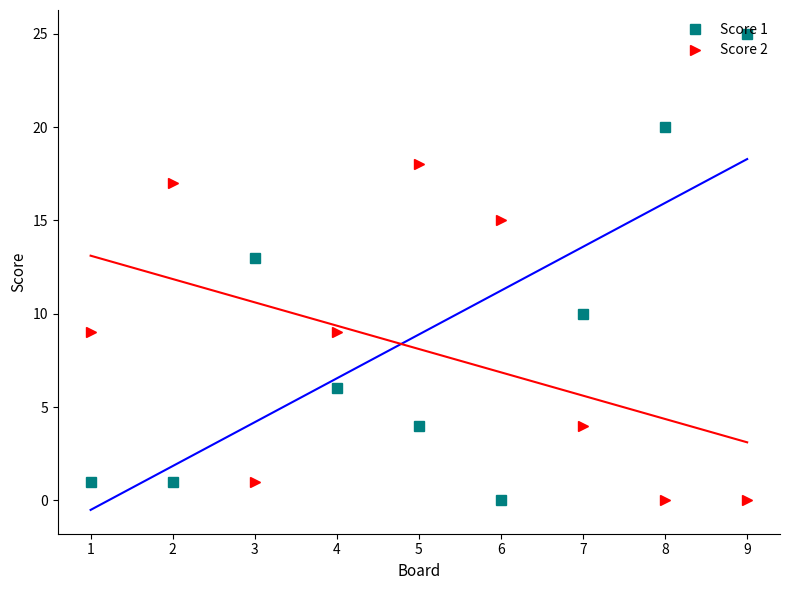

How many lines are shown in the chart?

2